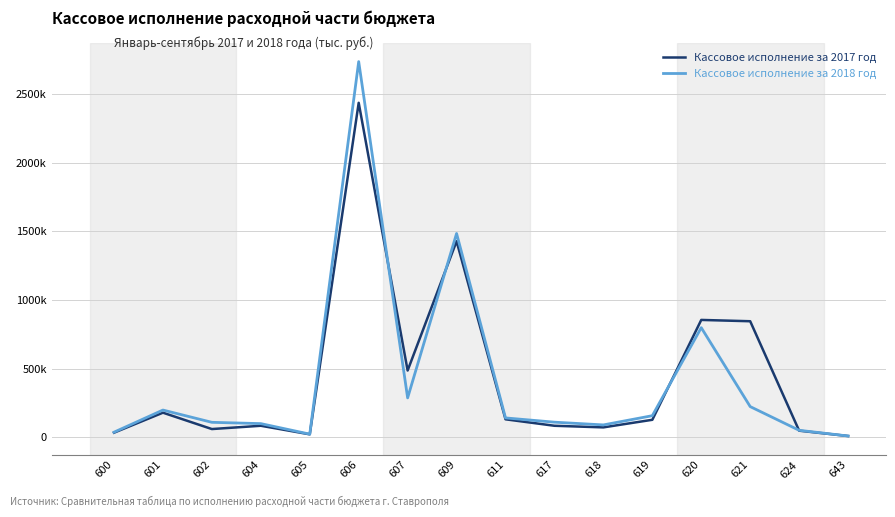

At which category does the chart reach its minimum across all series?

643